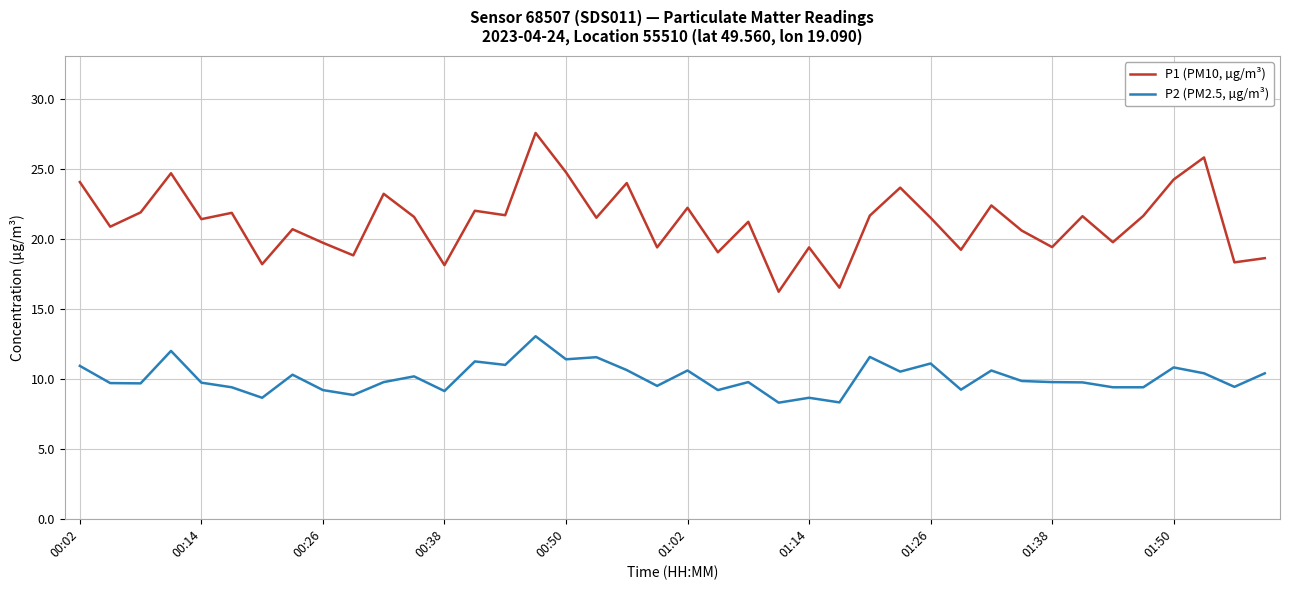

True or false: P2 (PM2.5, µg/m³) and P1 (PM10, µg/m³) intersect in this chart.

False